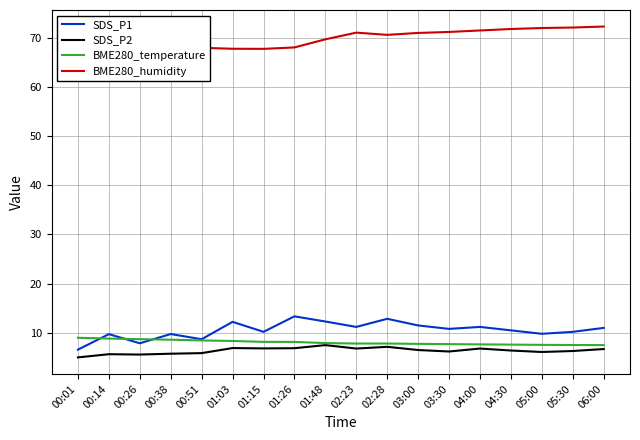

The value of BME280_humidity at 04:30 is 101.3. True or false?

False